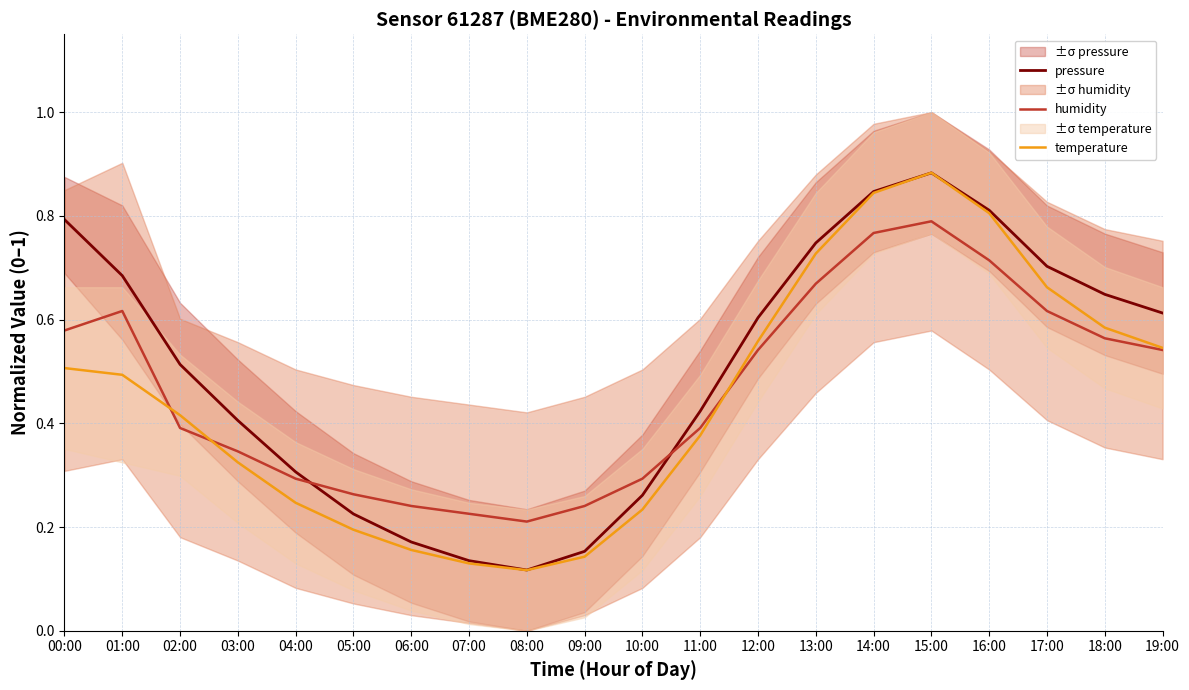

After their last crossing, which series has the higher values: humidity or pressure?

pressure